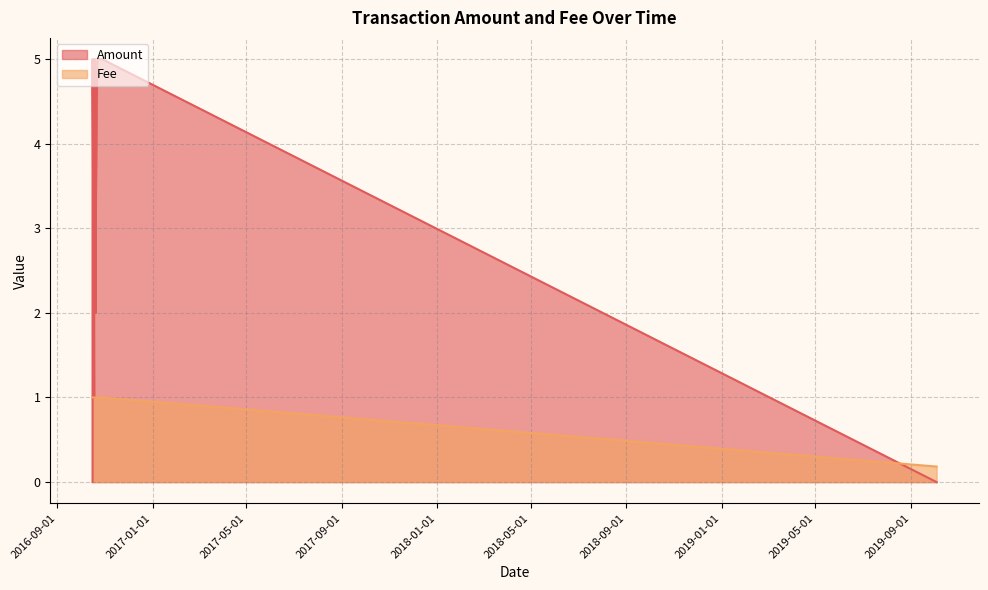

What is the label of the 18th point from the left?

2016-10-16